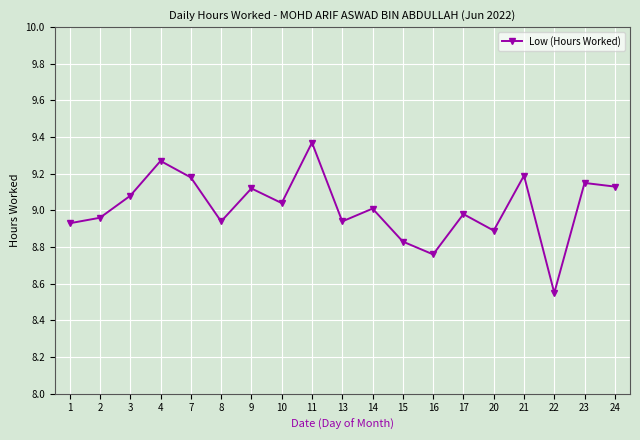

What is the difference between the maximum and minimum values?

0.8